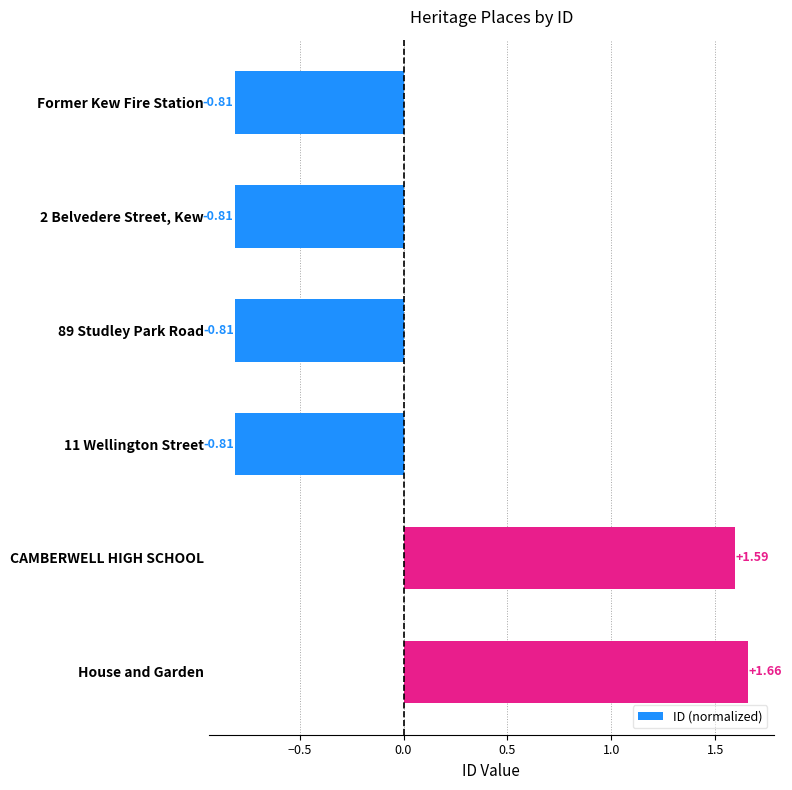

What is the difference between the maximum and minimum values?

2.5